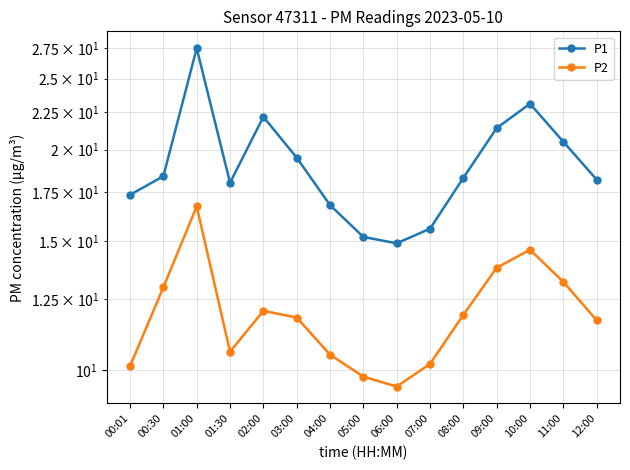

How many distinct data groups are displayed?

2